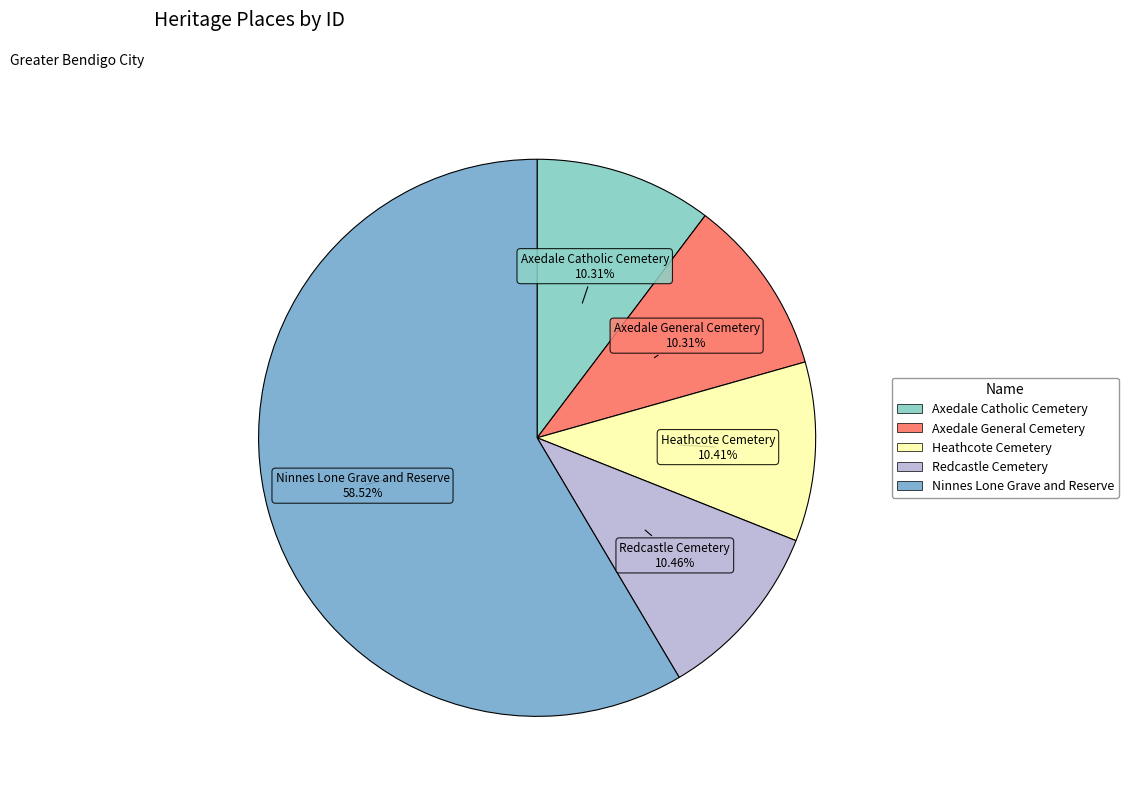

To the nearest percent, what is the difference between the largest and smallest slice percentages?

48%